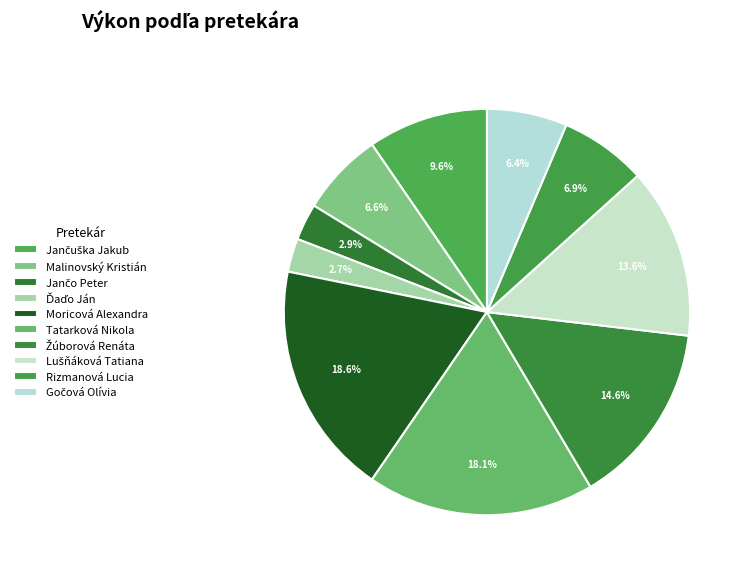

Does Jančo Peter account for over 50% of the chart?

No